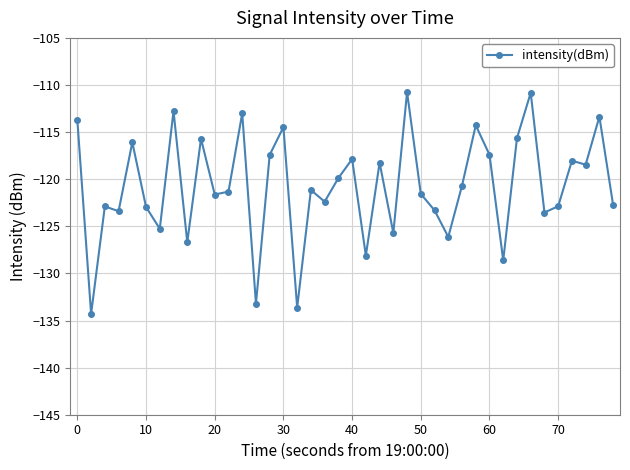

What is the maximum value shown in the chart?

-110.8